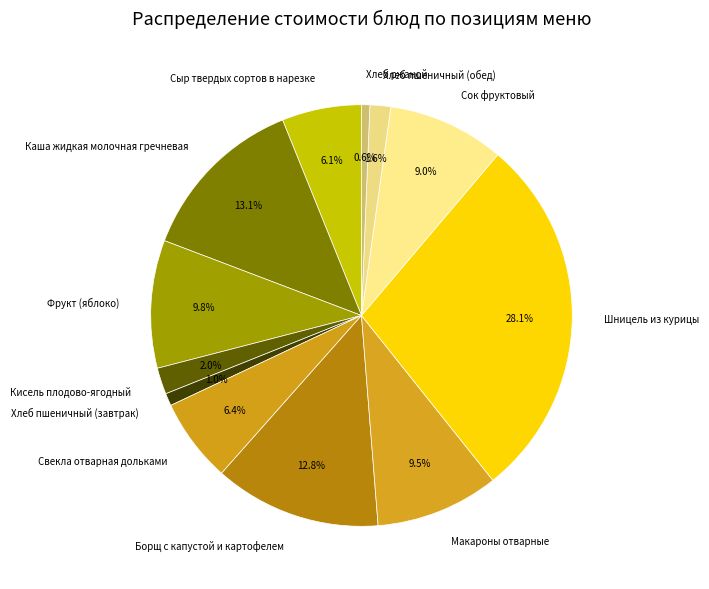

Does Кисель плодово-ягодный represent more than half of the total?

No